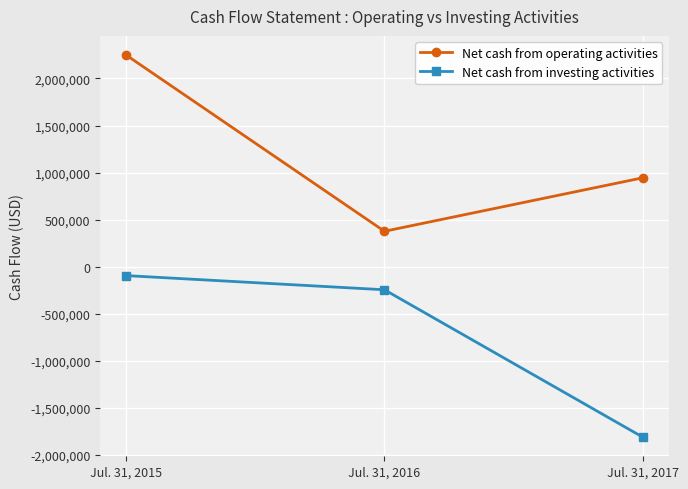

Reading left to right, what are all the values shown in this chart?

Net cash from operating activities: 2249636	375668	944246
Net cash from investing activities: -95553	-246139	-1813140